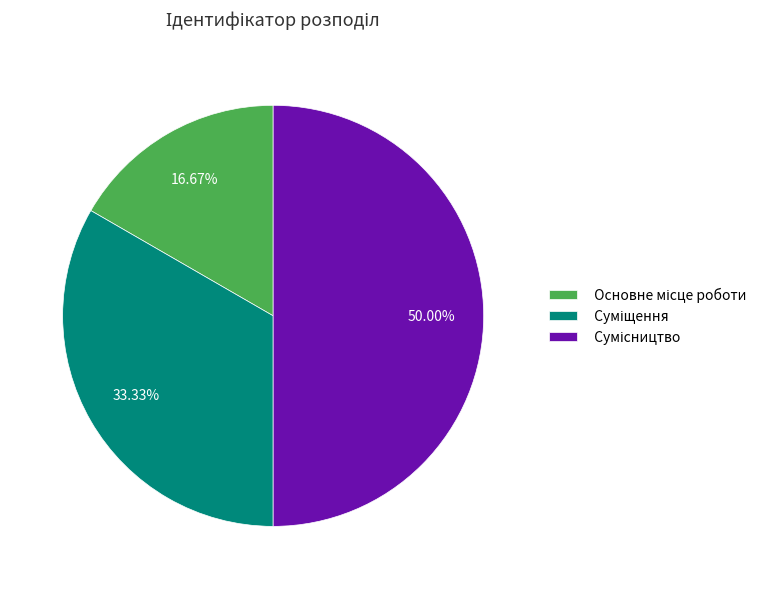

Approximately how many times larger is the value at Основне місце роботи compared to Суміщення?

0.5